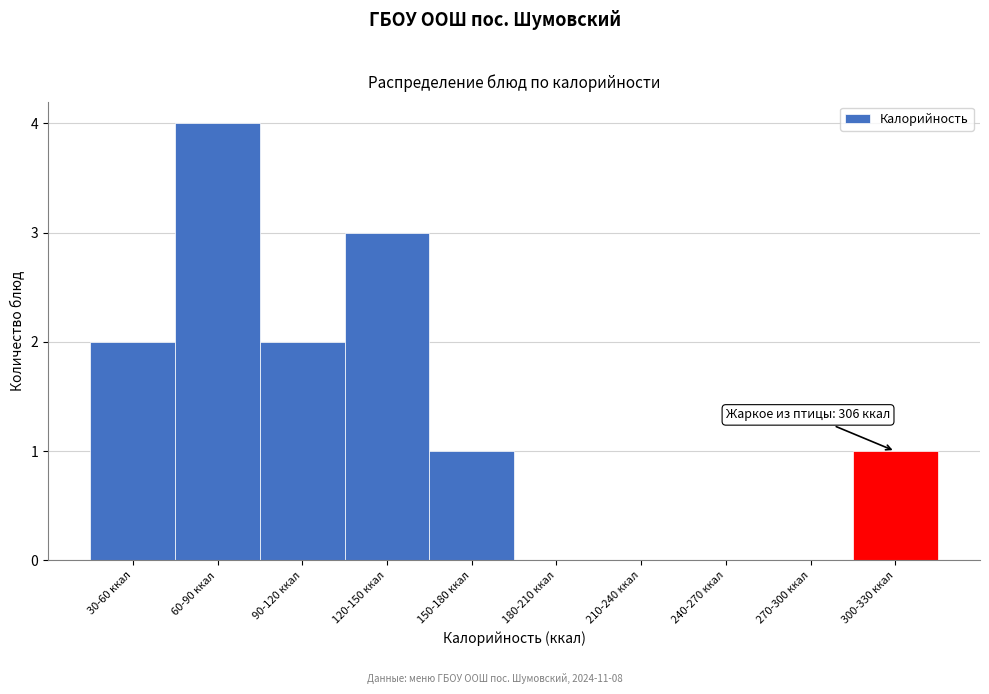

Reading left to right, transcribe all the data shown in this chart.

30-60 ккал=2	60-90 ккал=4	90-120 ккал=2	120-150 ккал=3	150-180 ккал=1	180-210 ккал=0	210-240 ккал=0	240-270 ккал=0	270-300 ккал=0	300-330 ккал=1